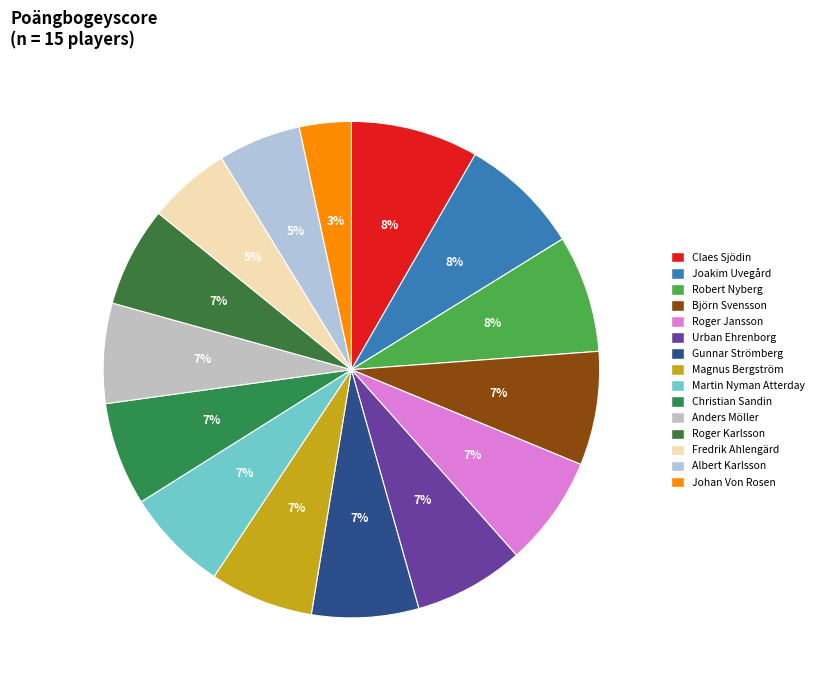

Rank the categories by value from lowest to highest.

Johan Von Rosen, Fredrik Ahlengärd, Albert Karlsson, Anders Möller, Roger Karlsson, Magnus Bergström, Martin Nyman Atterday, Christian Sandin, Gunnar Strömberg, Roger Jansson, Urban Ehrenborg, Björn Svensson, Robert Nyberg, Joakim Uvegård, Claes Sjödin